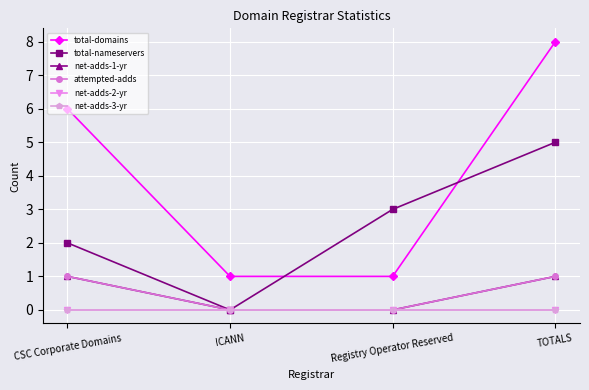

Which category has the lowest value in the total-domains series?

ICANN